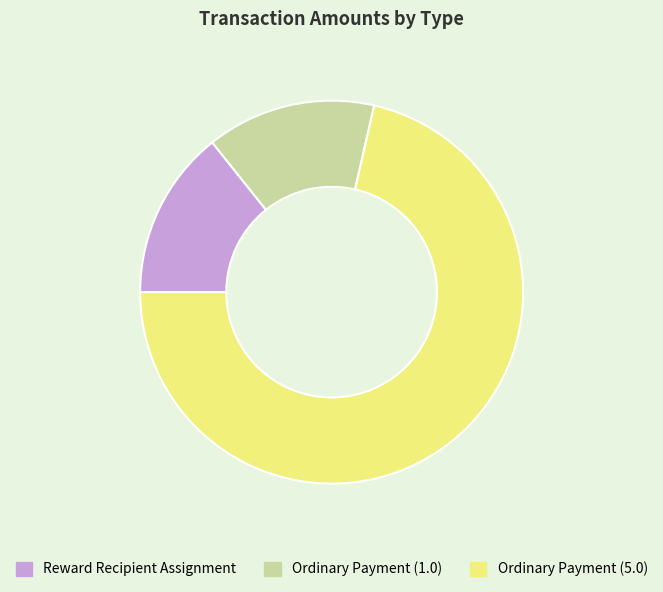

Approximately how many times larger is the value at Ordinary Payment (5.0) compared to Ordinary Payment (1.0)?

5.0